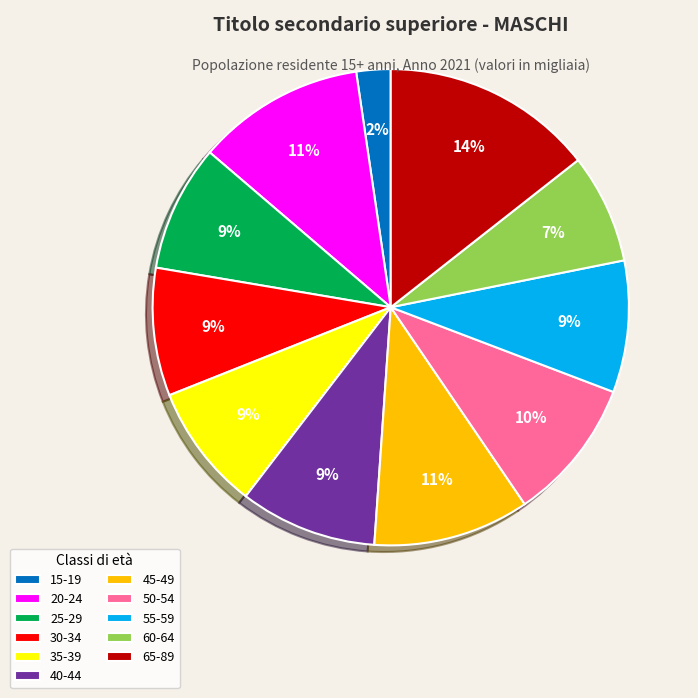

Combined, do 20-24 and 25-29 account for over 50%?

No